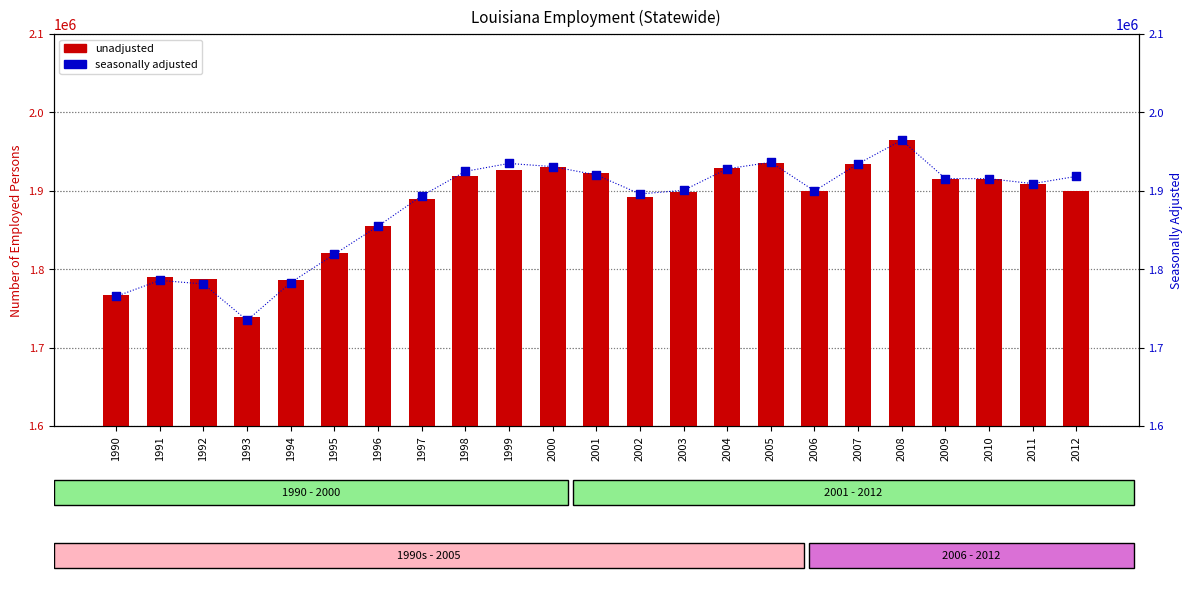

What are all the series names shown in the legend?

unadjusted, seasonally adjusted